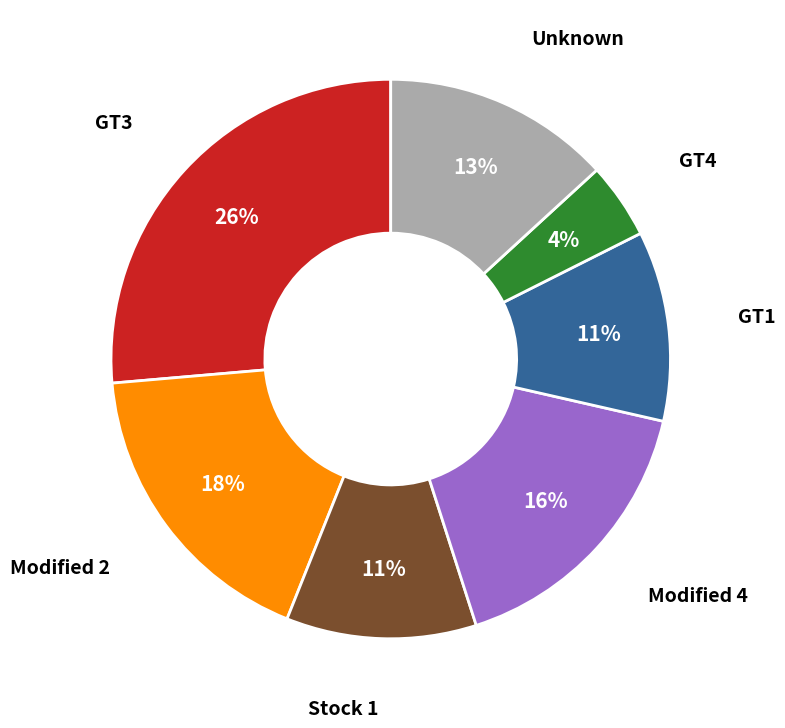

Which has a higher value, GT3 or Stock 1?

GT3